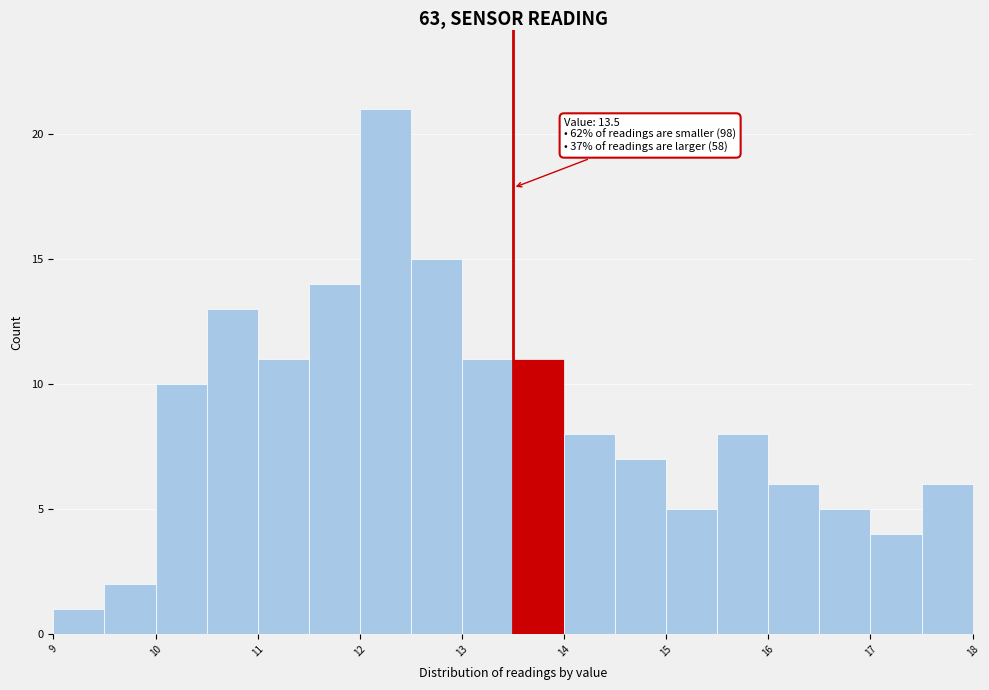

Over which range of the x-axis is the bar tallest?

12.0 to 12.5